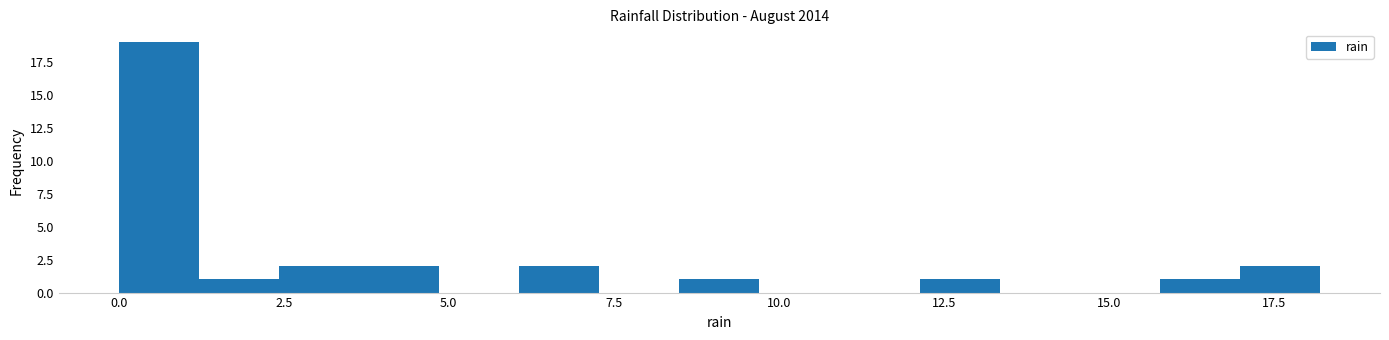

Around what value on the x-axis is the tallest bar? Give the approximate position of its centre, as read against the axis.

0.5